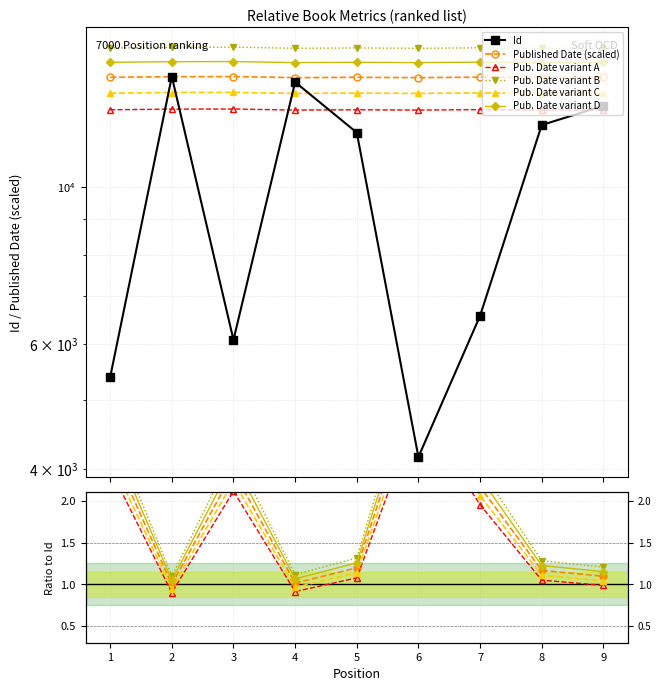

True or false: Id has more than 0 interior local peaks.

True